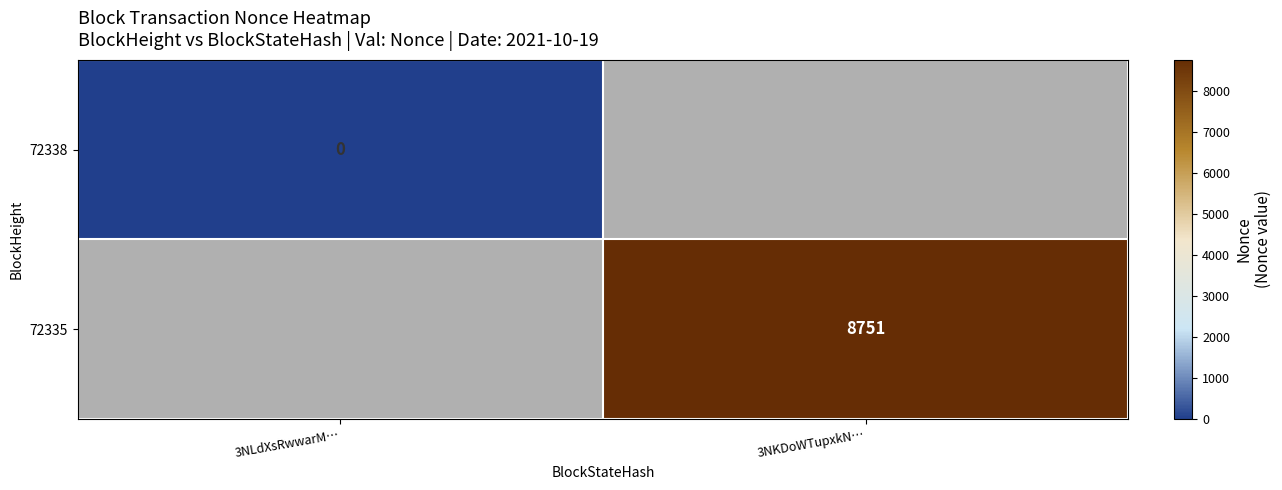

The value of 72335 at 3NKDoWTupxkN… is 2784. True or false?

False